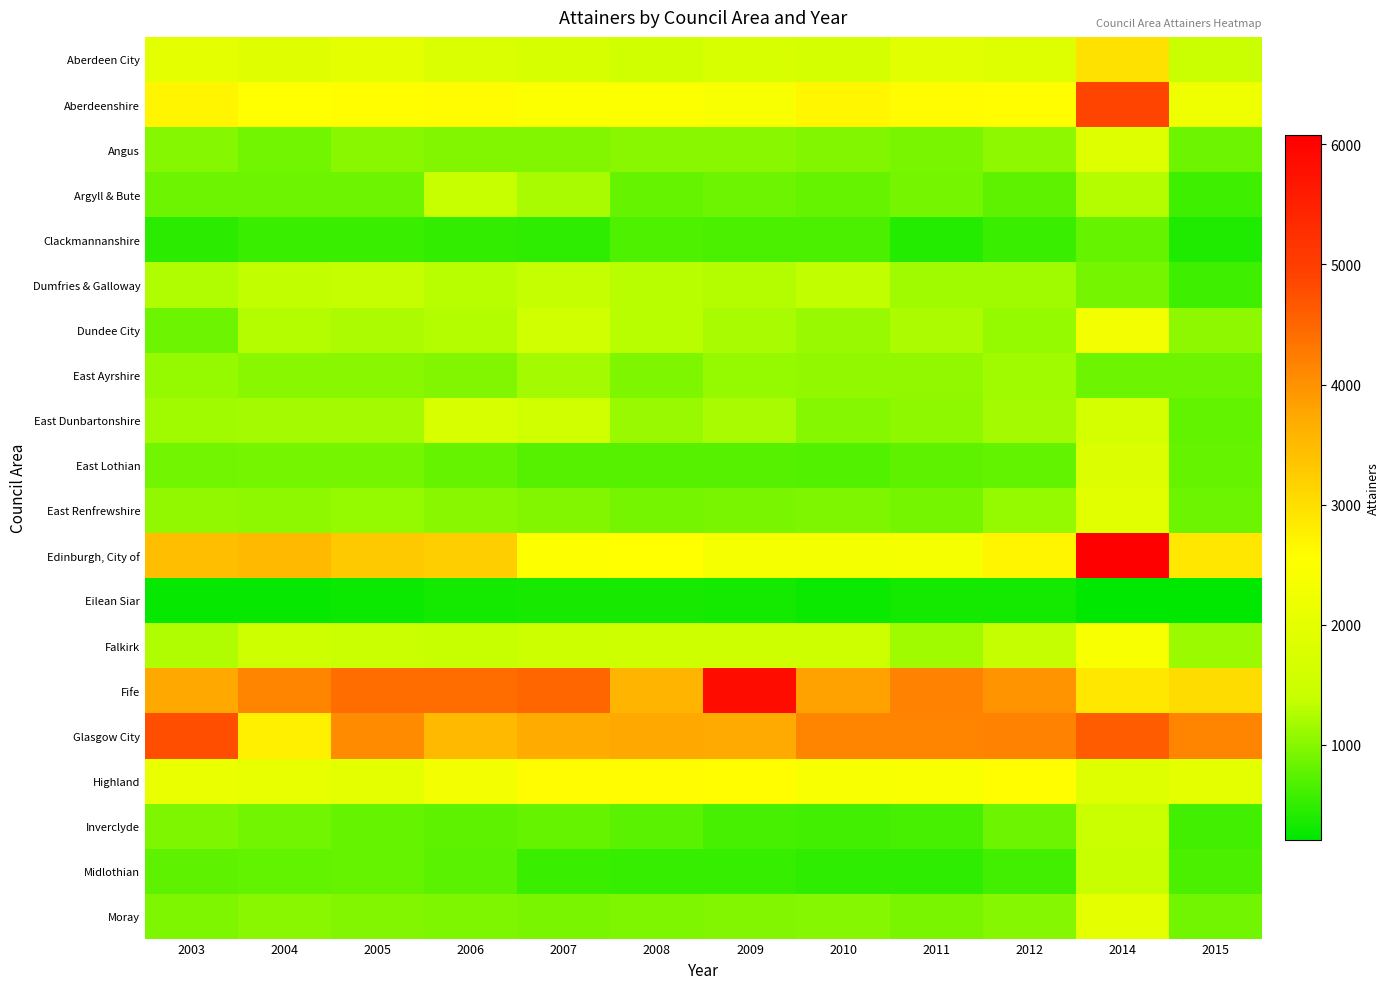

At 2012, list the series in order from largest to smallest.

Glasgow City, Fife, Edinburgh, City of, Aberdeenshire, Highland, Aberdeen City, Falkirk, East Dunbartonshire, Dumfries & Galloway, East Ayrshire, East Renfrewshire, Dundee City, Angus, Moray, Inverclyde, East Lothian, Argyll & Bute, Midlothian, Clackmannanshire, Eilean Siar